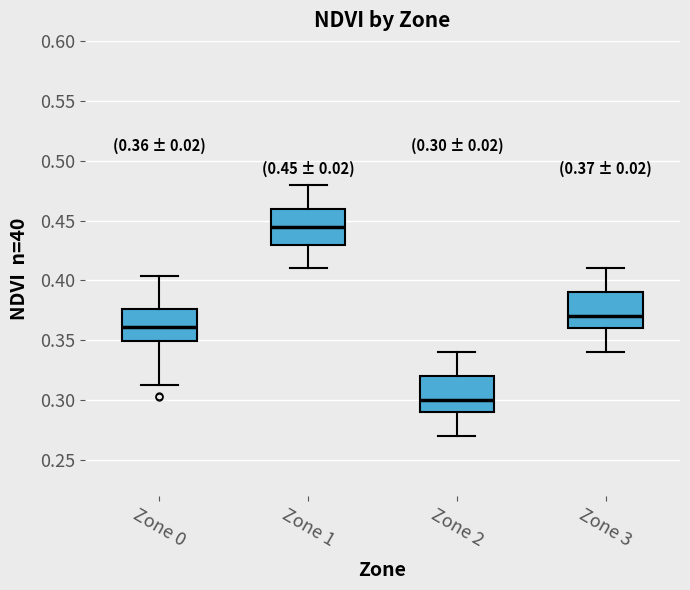

Which box has the lowest median line?

Zone 2